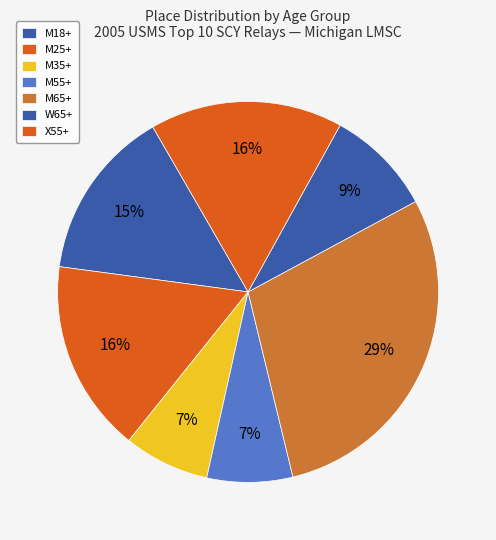

Count the number of slices in the pie.

7